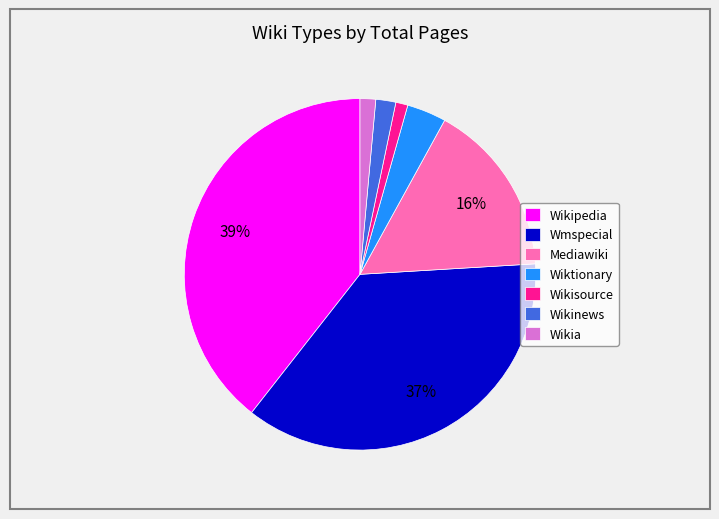

Does any single category account for the majority?

No